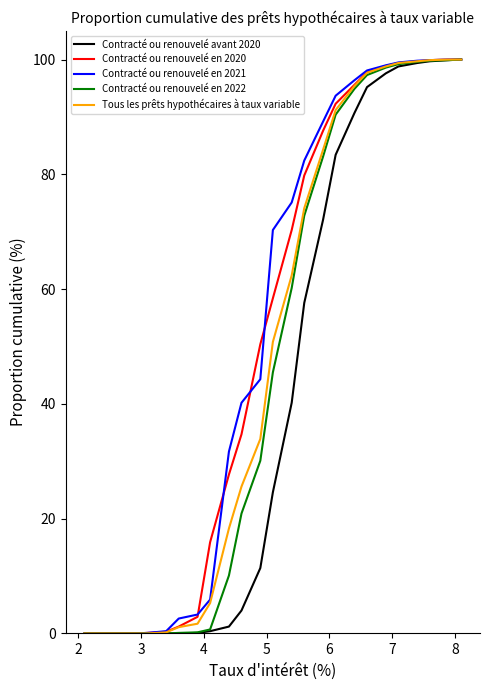

What is the highest value of the Tous les prêts hypothécaires à taux variable series?

100.0